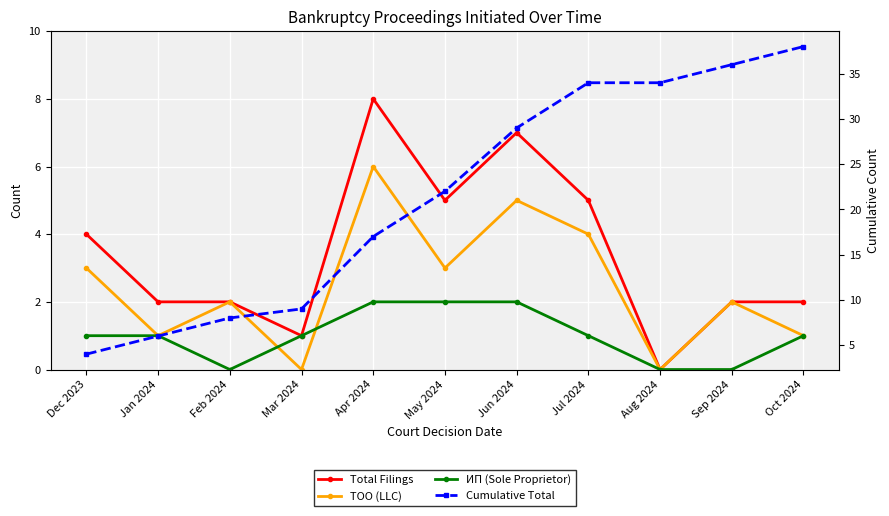

Where is the first local minimum for ТОО (LLC)?

Jan 2024